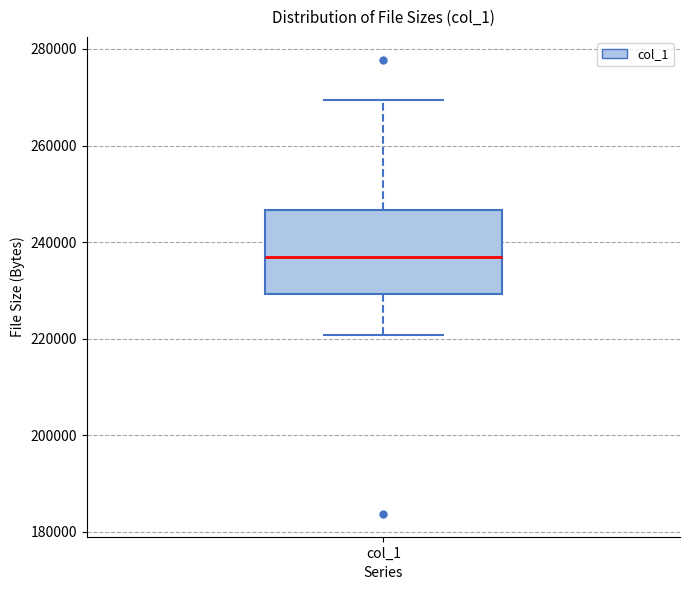

Transcribe this box plot: give where the median line is, the range the box spans, and where the two whiskers end, as read against the y-axis. The values are not printed on the chart, so give them approximately, as read against the axis.

median 236000, box 230000 to 246000, whiskers 220000 to 270000